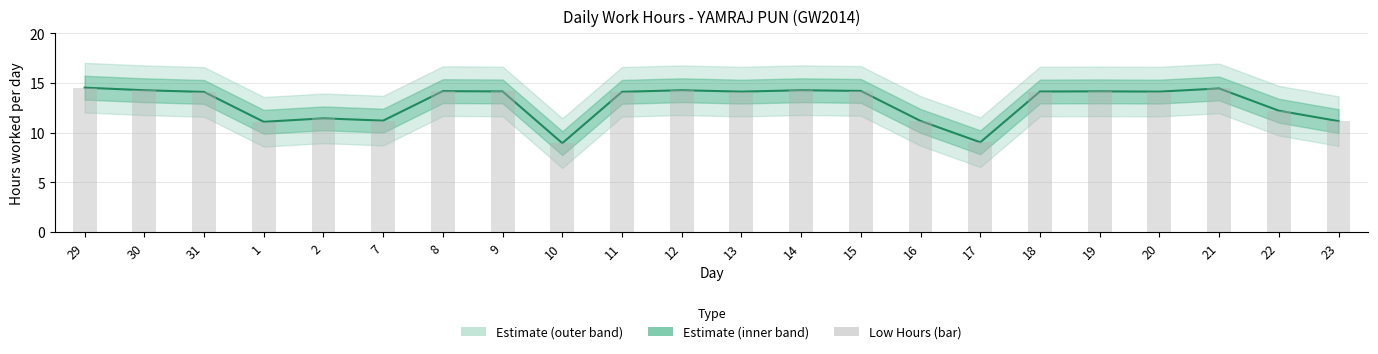

What is the label of the 15th bar from the right?

9